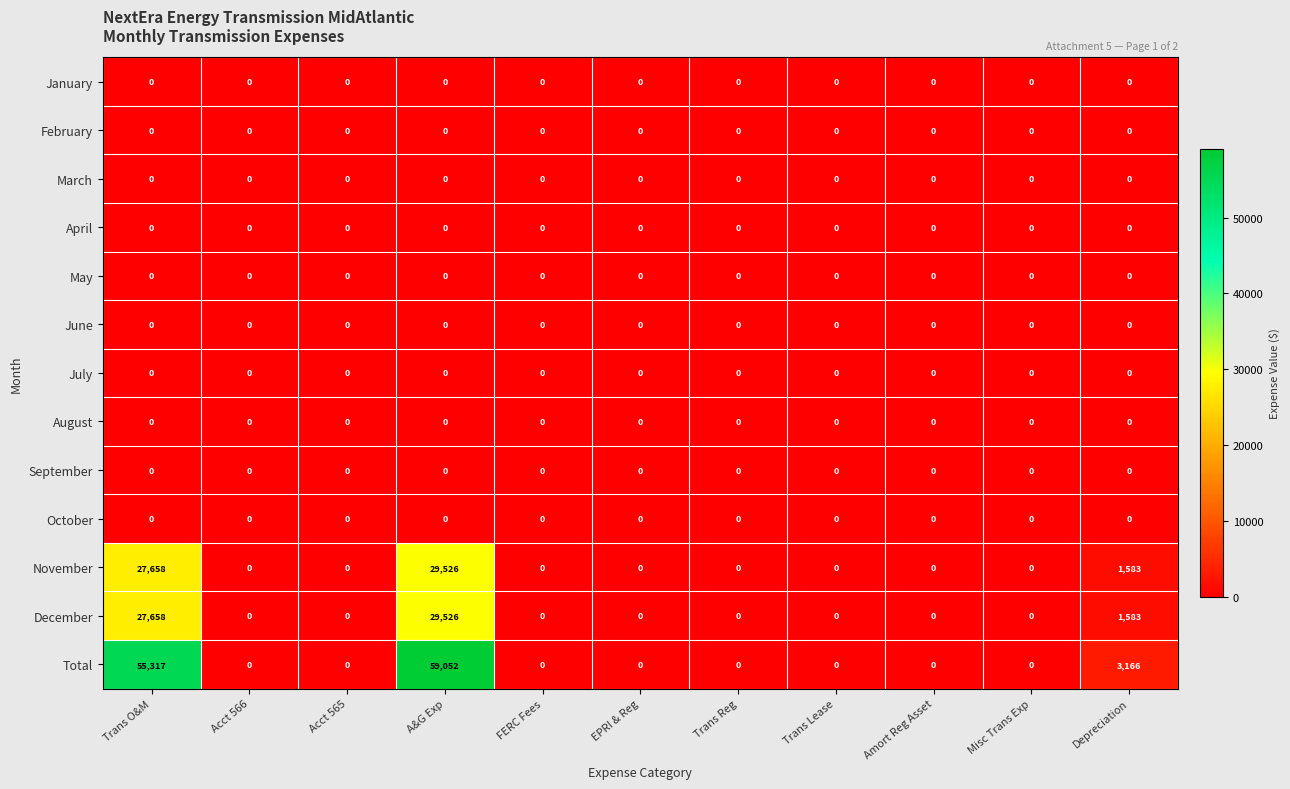

Which series has the largest total across all categories?

Total